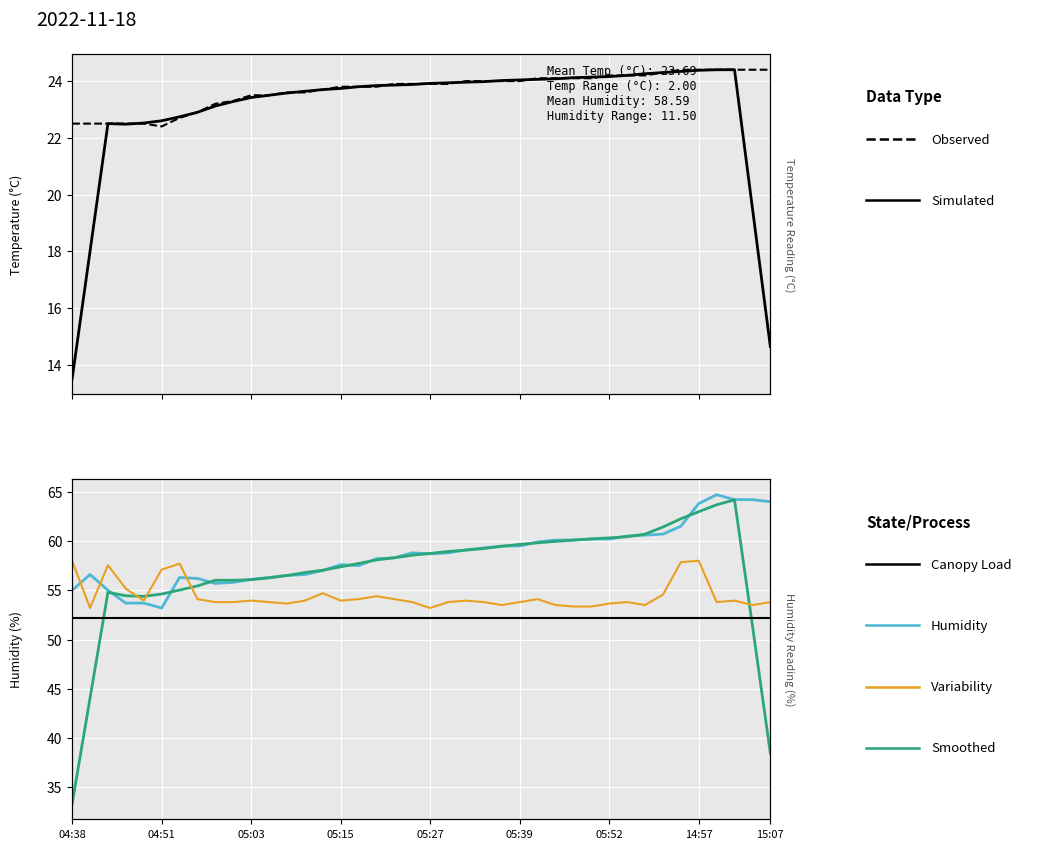

At how many categories does at least one series exceed 45?

40